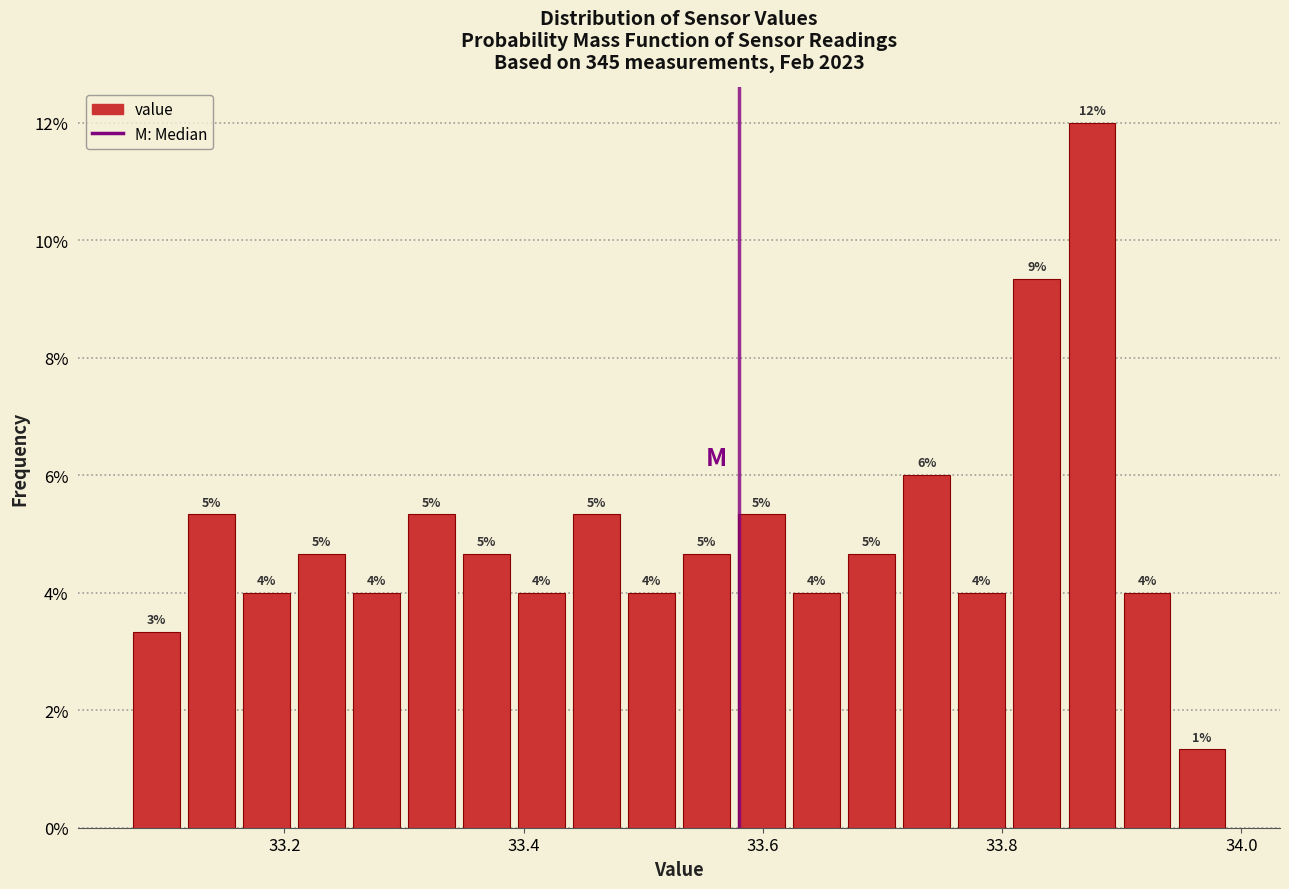

Around what value on the x-axis is the tallest bar? Give the approximate position of its centre, as read against the axis.

33.88